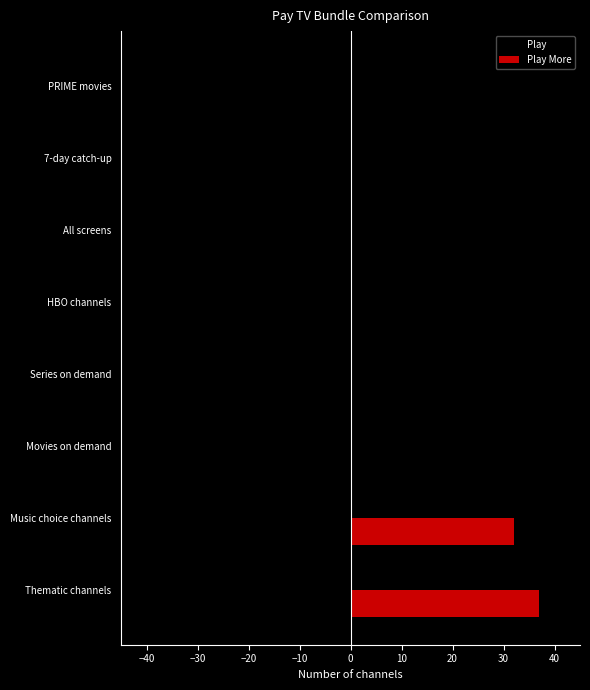

Between Thematic channels and Series on demand, which series saw the biggest shift?

Play More